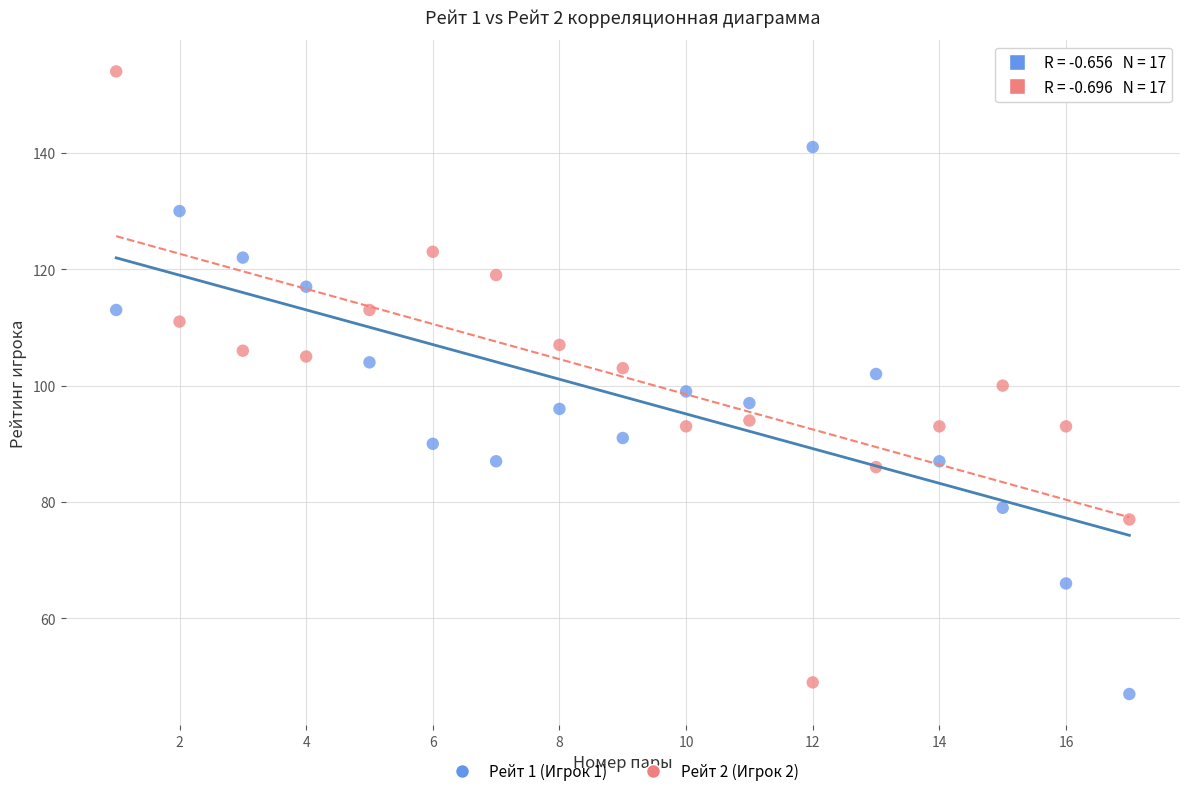

Which series contains the highest Y value?

Рейт 2 (Игрок 2)